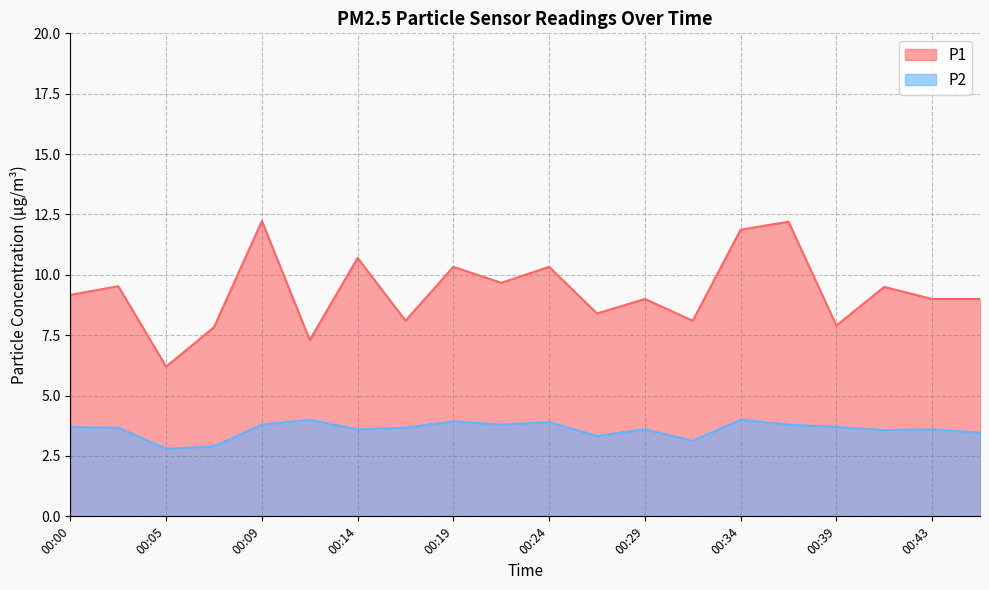

What is the value of the P2 point at the 14th from the left?

3.1